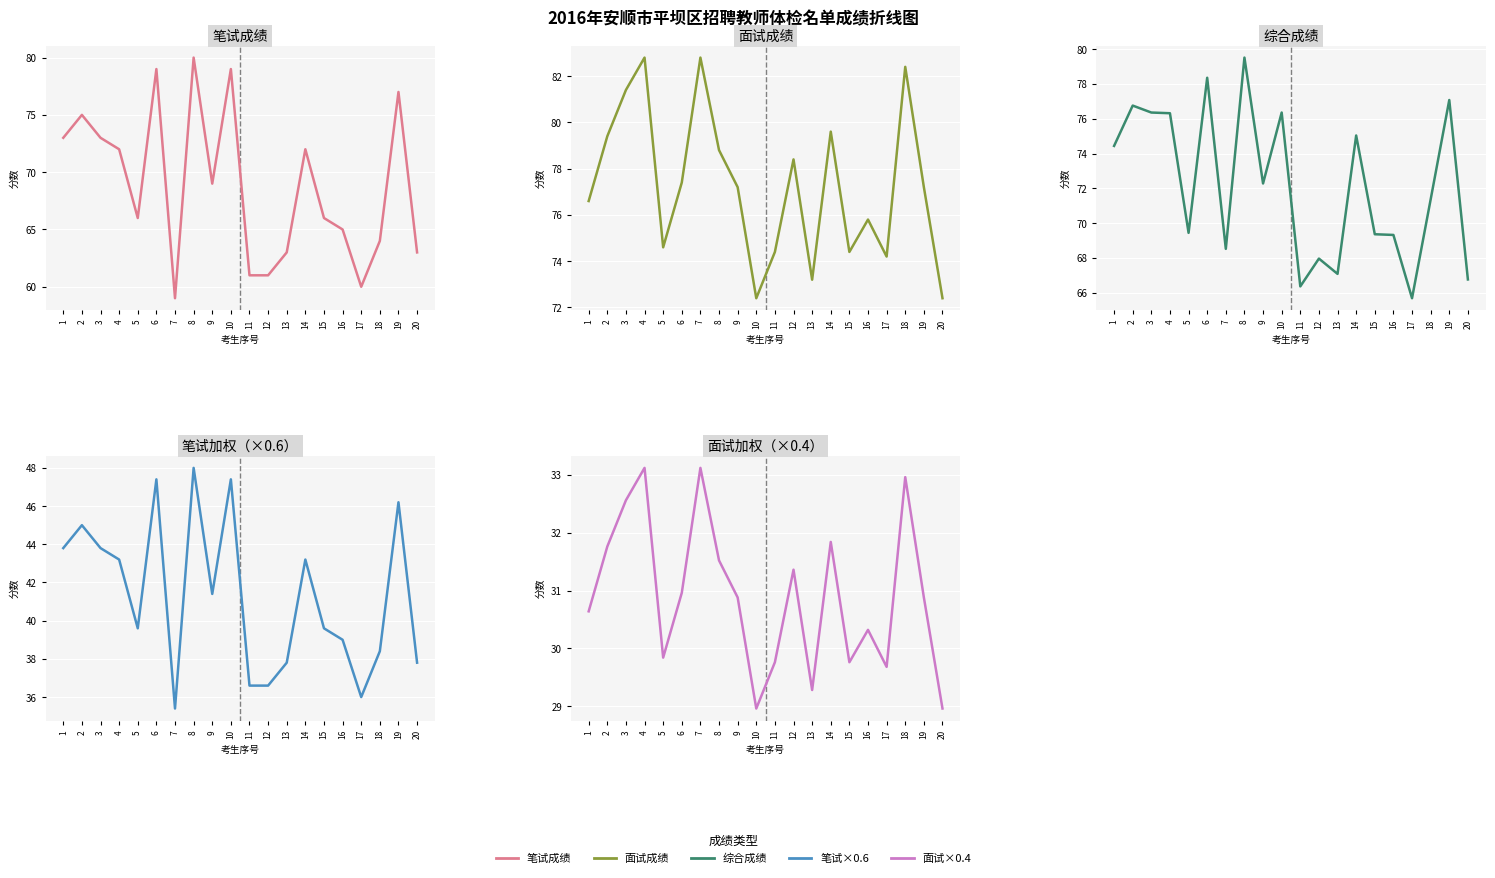

Which series has the largest range (max minus min)?

笔试成绩